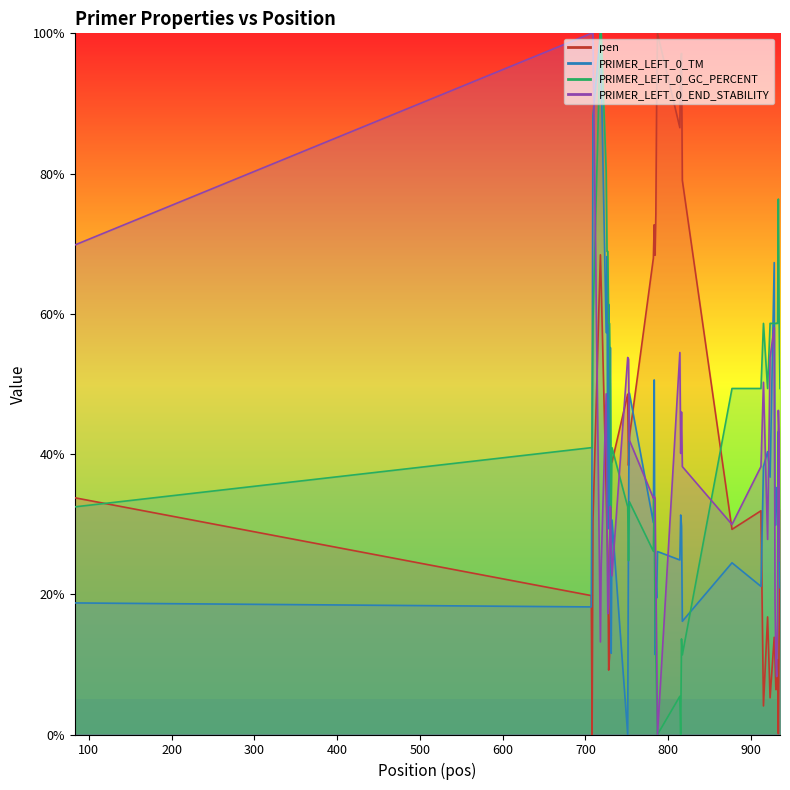

How many data points in pen are above 32?

20